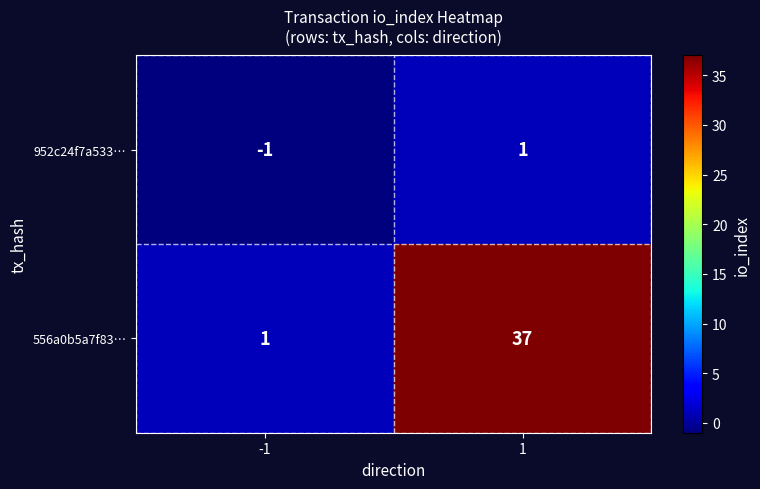

At which category does the chart reach its minimum across all series?

-1